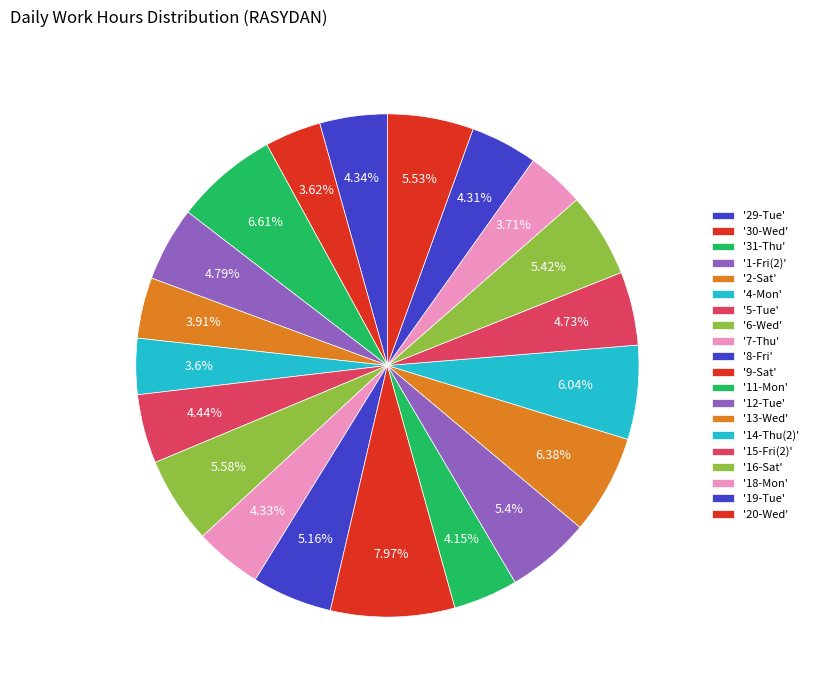

How many slices are in this pie chart?

20